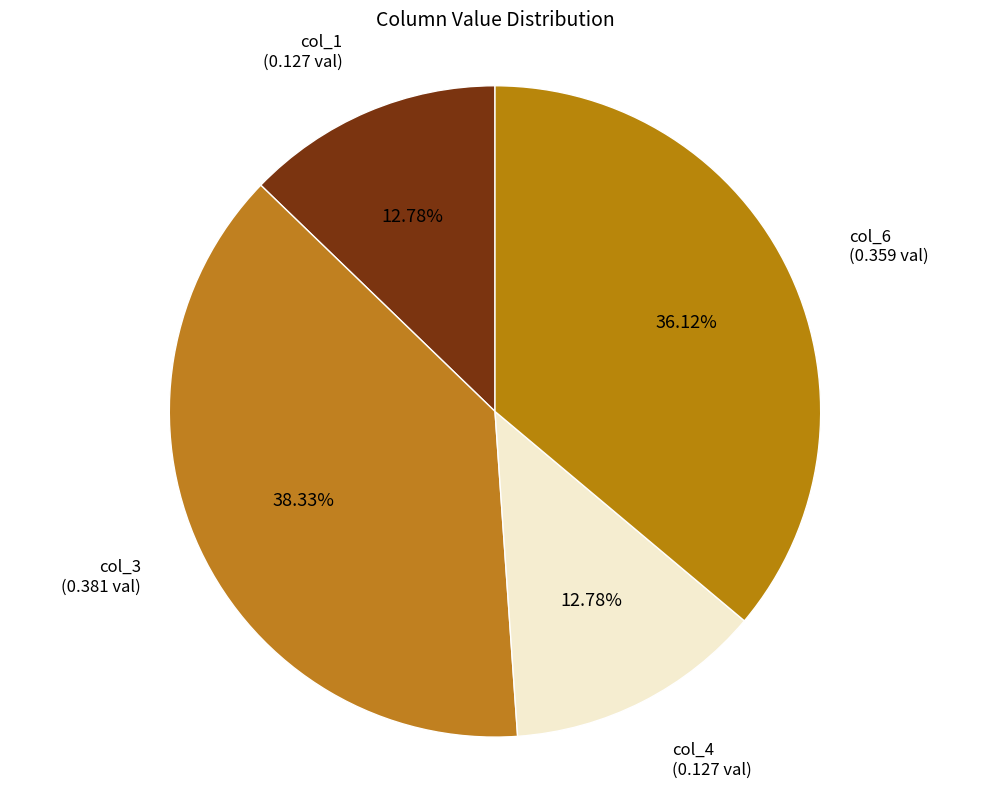

Which slice is the largest?

col_3